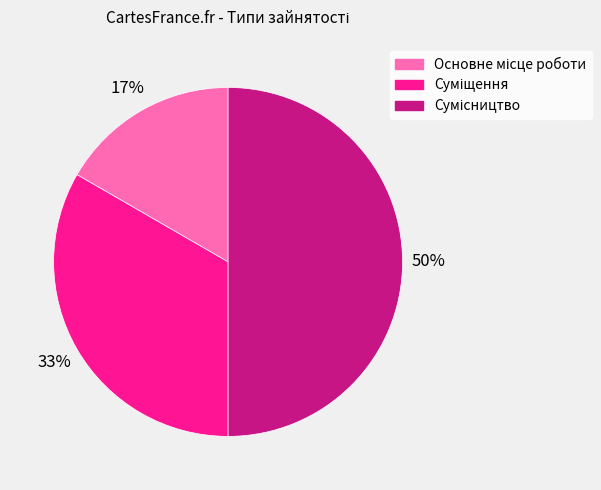

To the nearest percent, what is the difference between the largest and smallest slice percentages?

33%